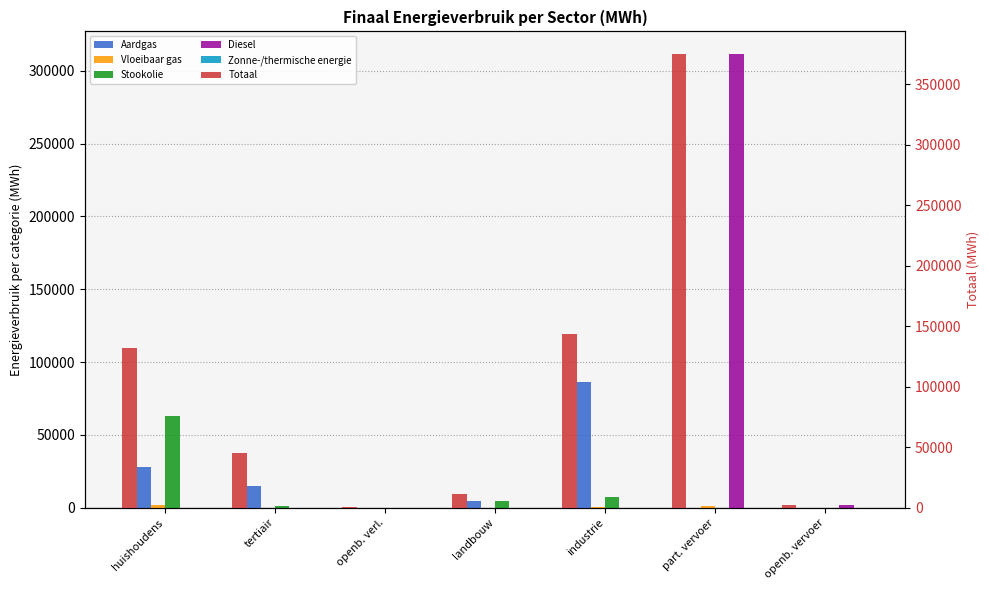

What is the spread (max minus min) of values at openb. vervoer?

2308.3